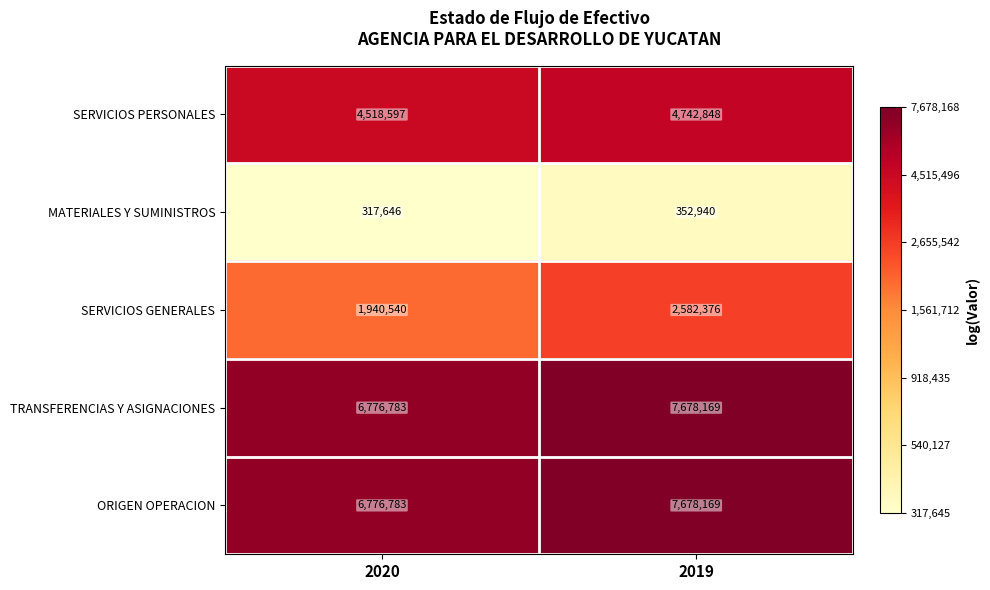

True or false: ORIGEN OPERACION has a value of 6776783 at 2020.

True